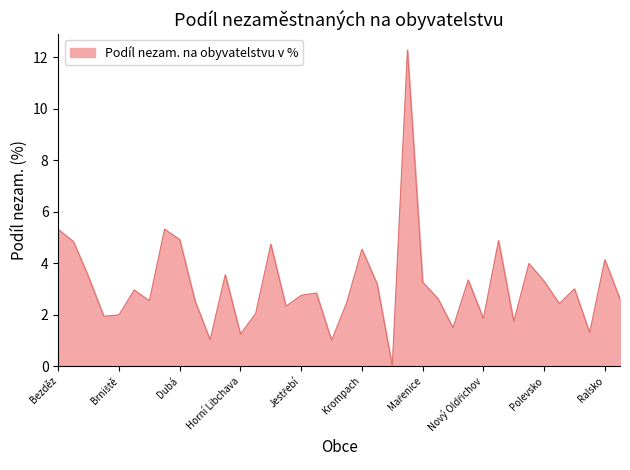

What is the greatest value displayed?

12.3